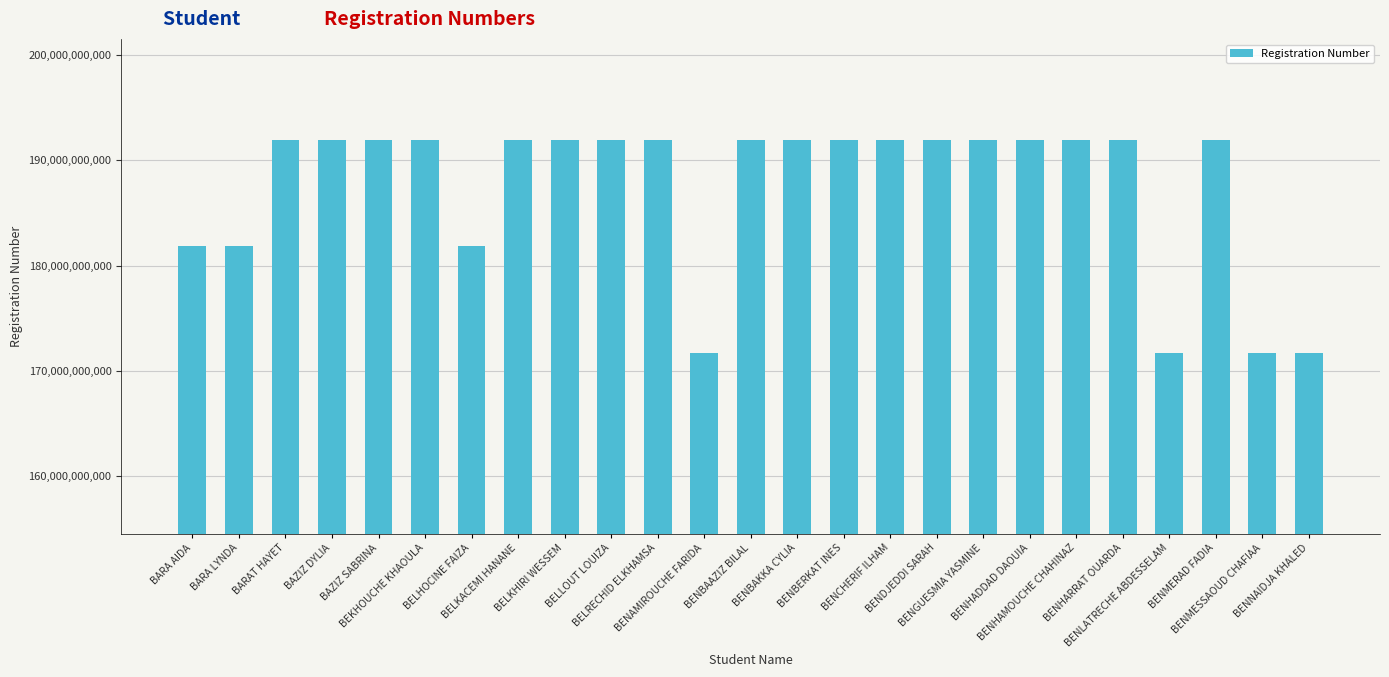

How many data points are less than 191933006169?

12